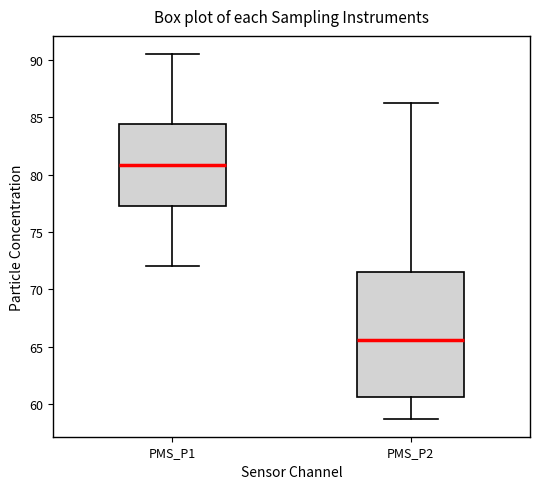

Reading left to right, transcribe this box plot: for each box, give where its median line is, the range the box spans, and where its two whiskers end, as read against the y-axis. The values are not printed on the chart, so give them approximately, as read against the axis.

PMS_P1: median 81.0, box 77.5 to 84.5, whiskers 72.0 to 90.5
PMS_P2: median 65.5, box 60.5 to 71.5, whiskers 59.0 to 86.5